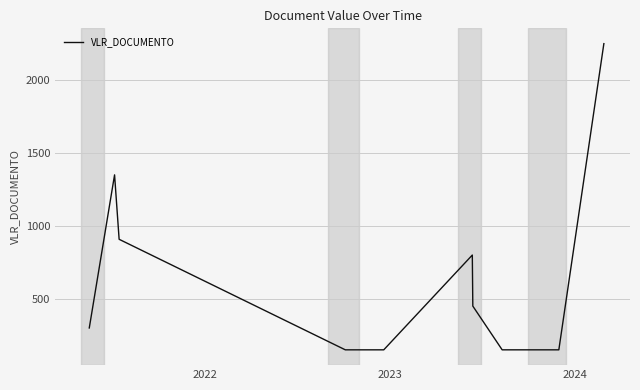

What is the difference between the maximum and minimum values?

2100.0